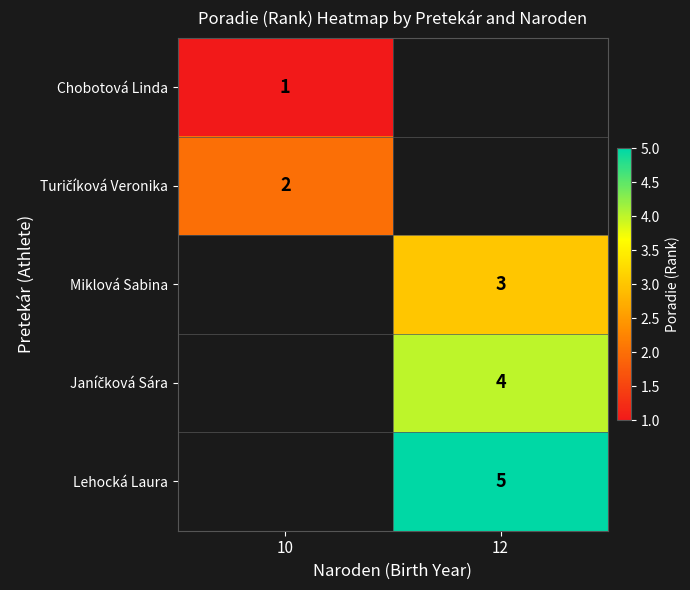

What is the lowest value of the Chobotová Linda series?

1.0